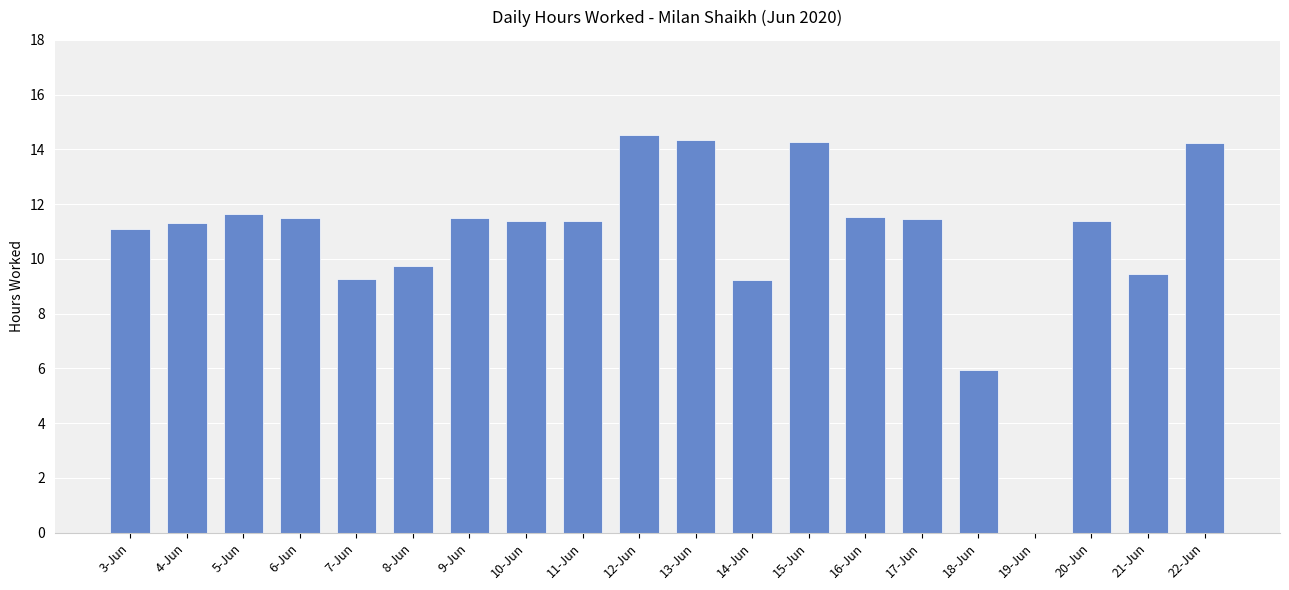

Count the number of data series in this chart.

1